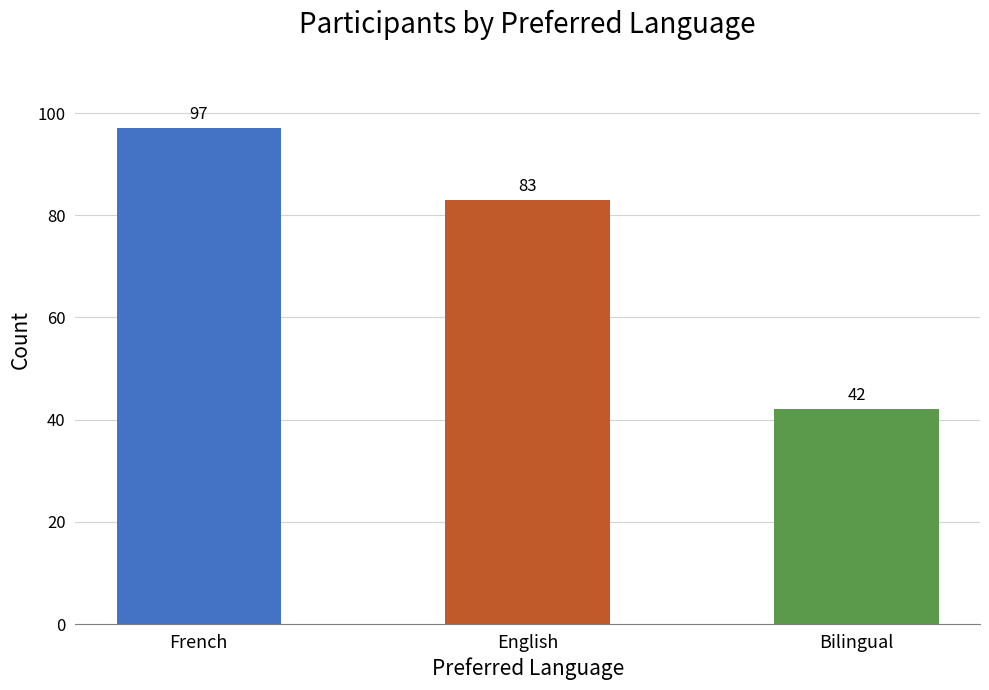

What is the greatest value displayed?

97